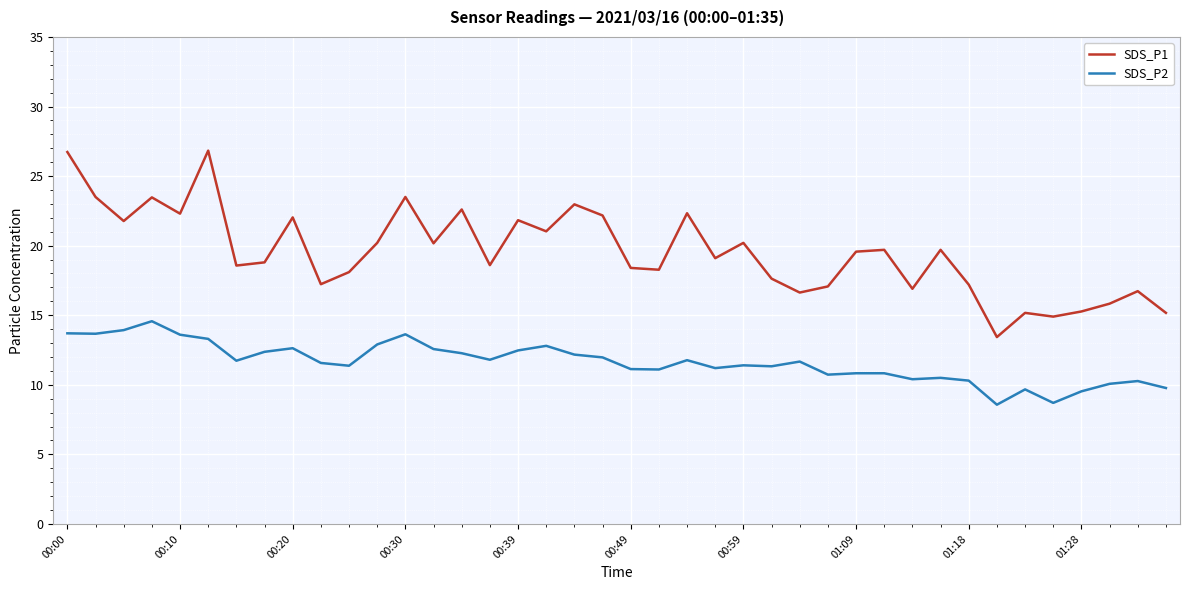

Which series has the largest total across all categories?

SDS_P1